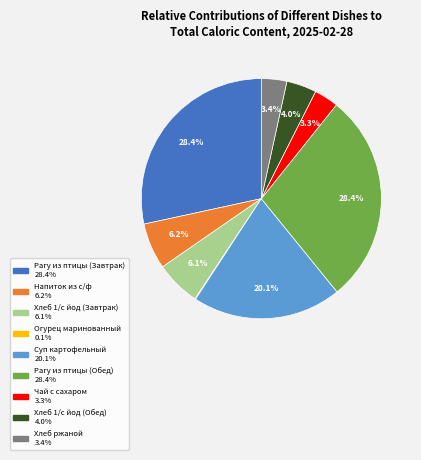

How much of the chart is everything except Хлеб 1/с йод (Обед)?

96.0%